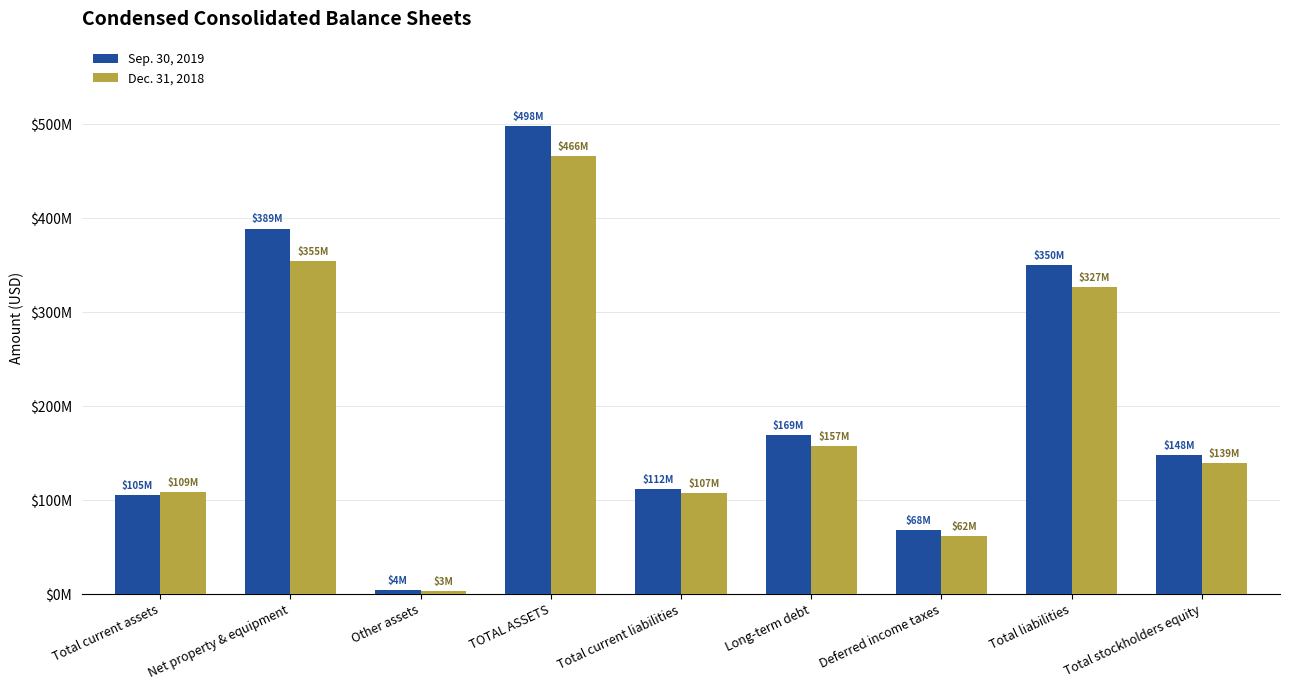

Are the bars grouped side by side (vs. stacked)?

Yes